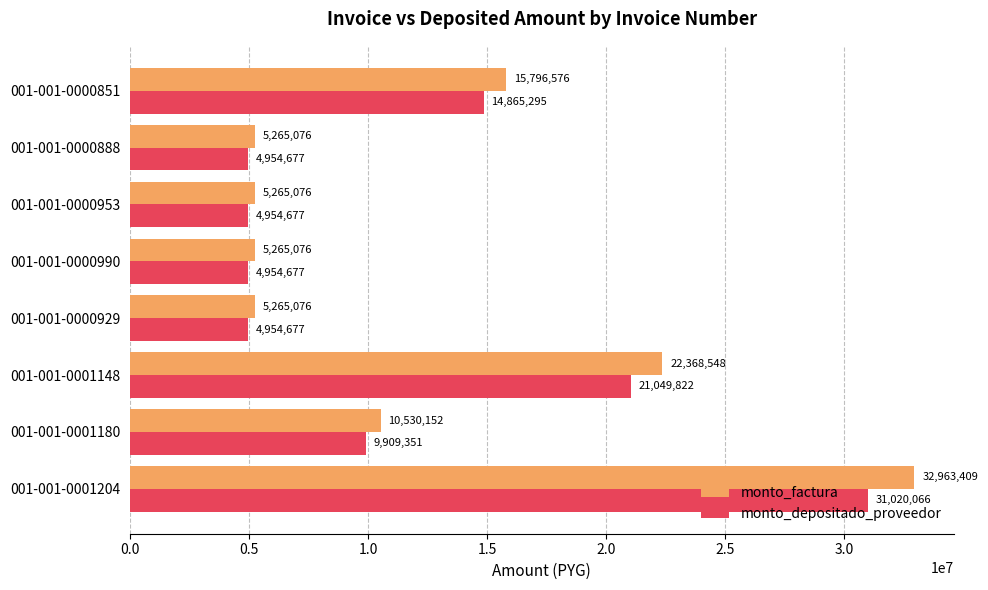

What is the difference between the maximum and minimum values in the monto_depositado_proveedor series?

26065389